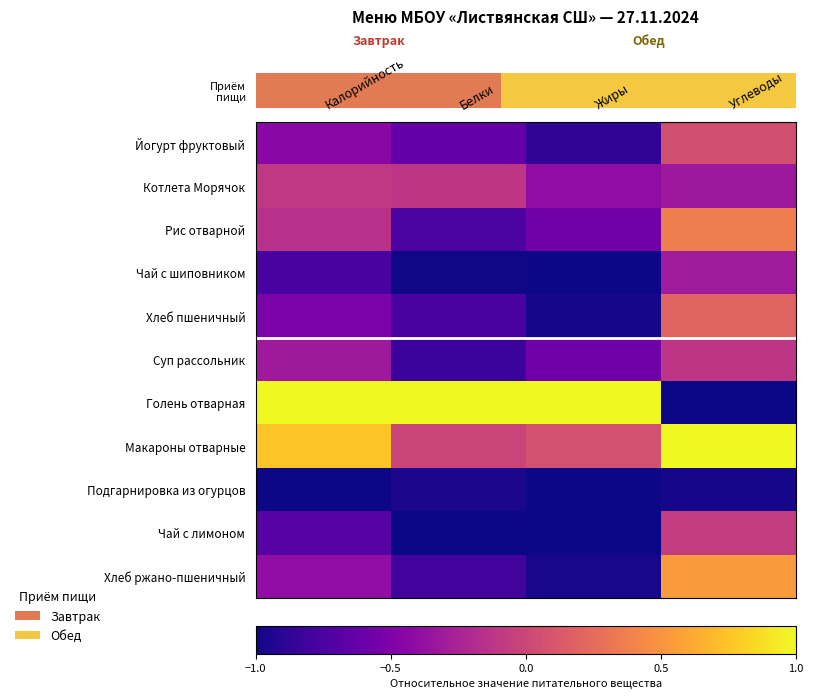

How many distinct data groups are displayed?

11